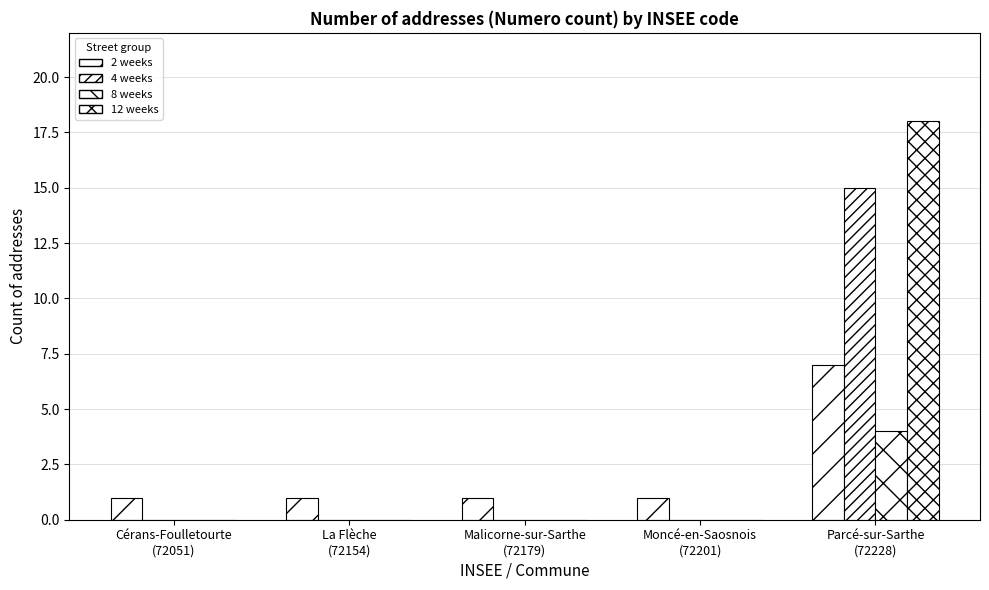

Which series has the largest total across all categories?

12 weeks